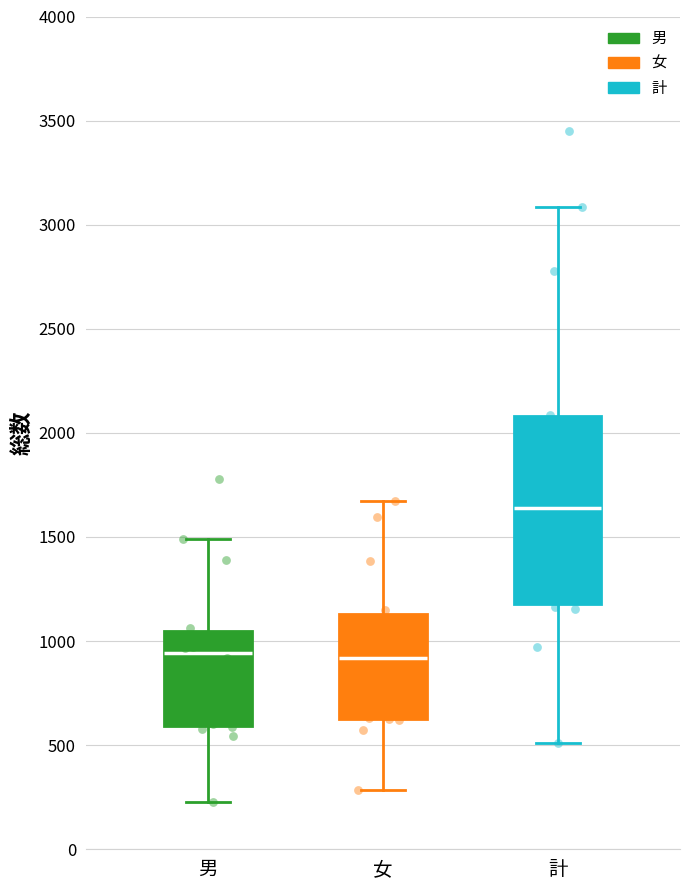

Where does the lower whisker of the box for 女 end on the y-axis? The values are not printed on the chart, so give them approximately, as read against the axis.

300